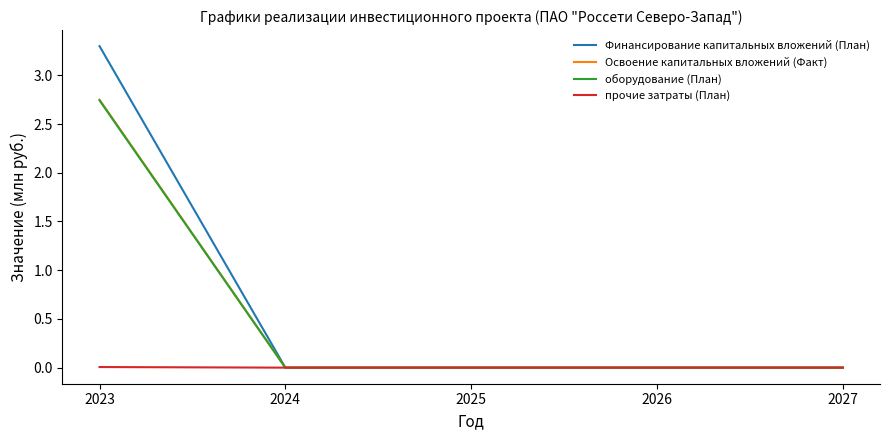

The value of Финансирование капитальных вложений (План) at 2027 is 0.0. True or false?

True